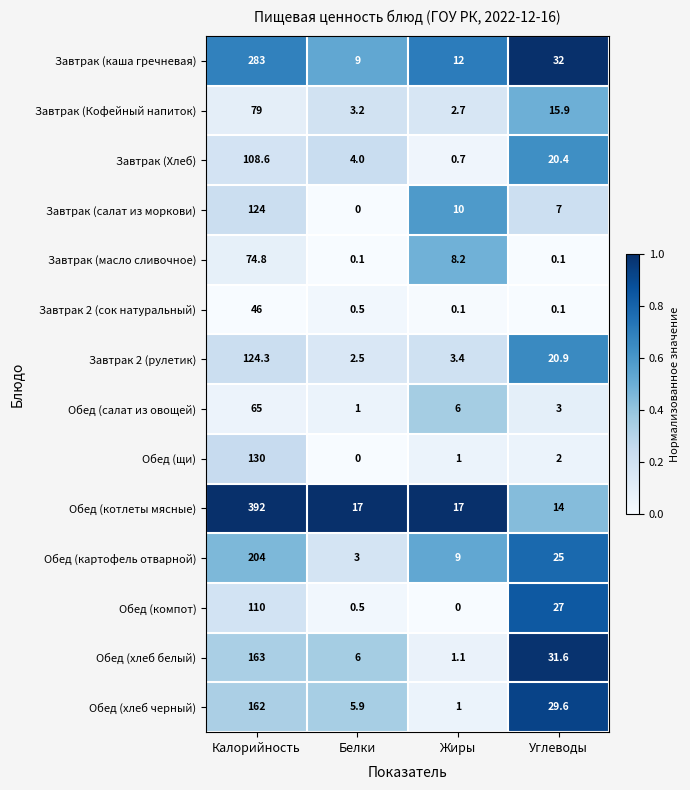

The value of Завтрак (масло сливочное) at Калорийность is 74.8. True or false?

True